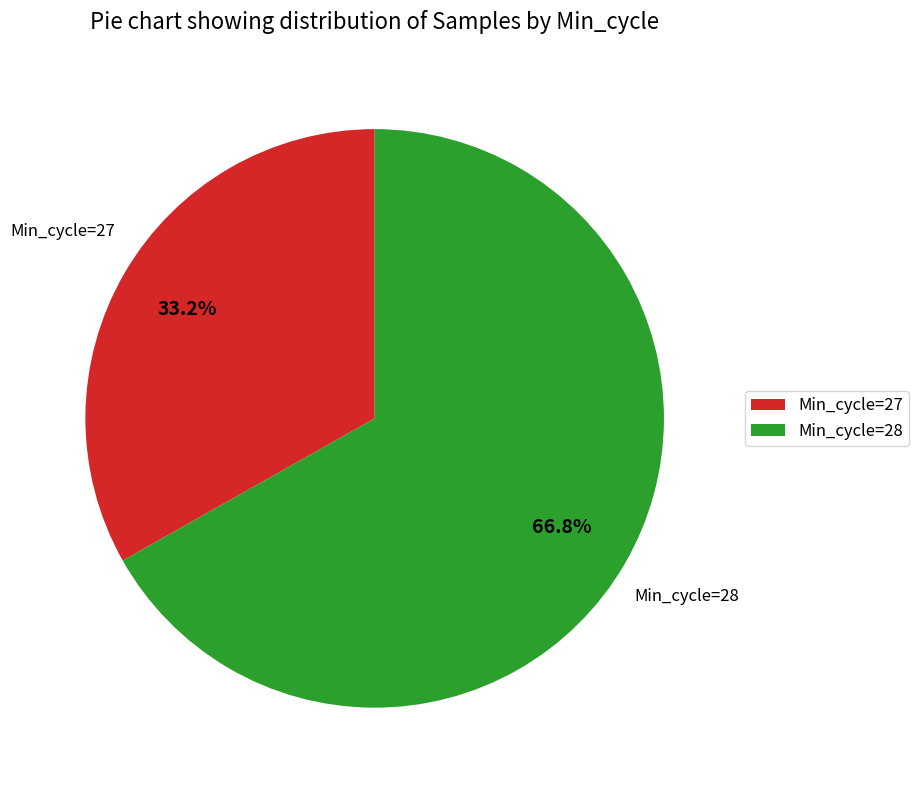

Approximately how many times larger is the value at Min_cycle=27 compared to Min_cycle=28?

0.5